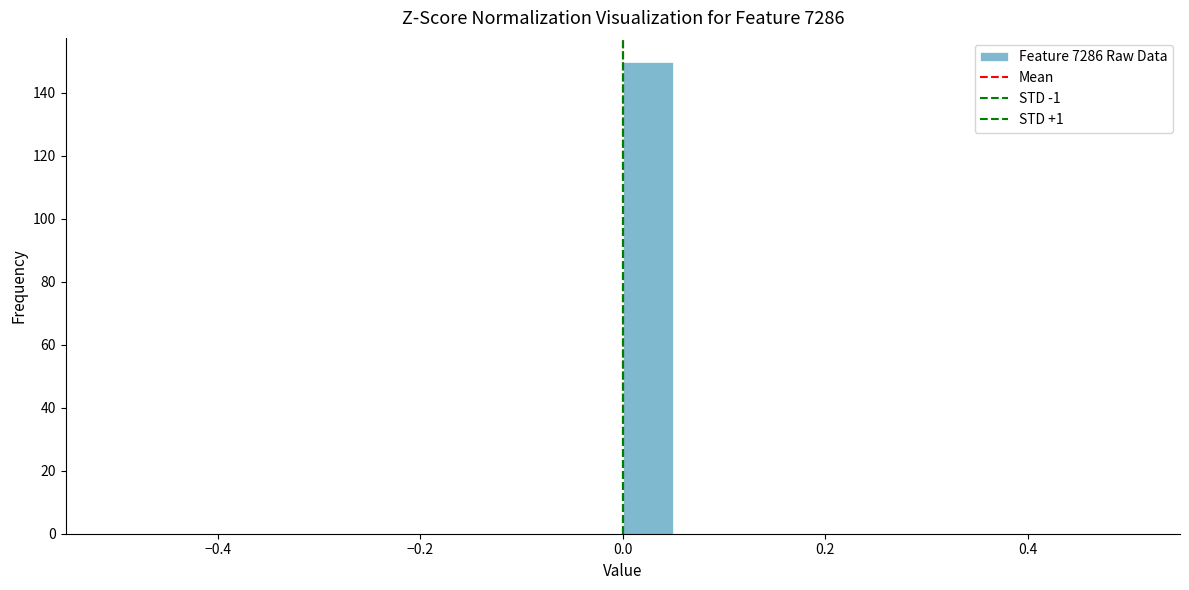

Around what value on the x-axis is the tallest bar? Give the approximate position of its centre, as read against the axis.

0.02